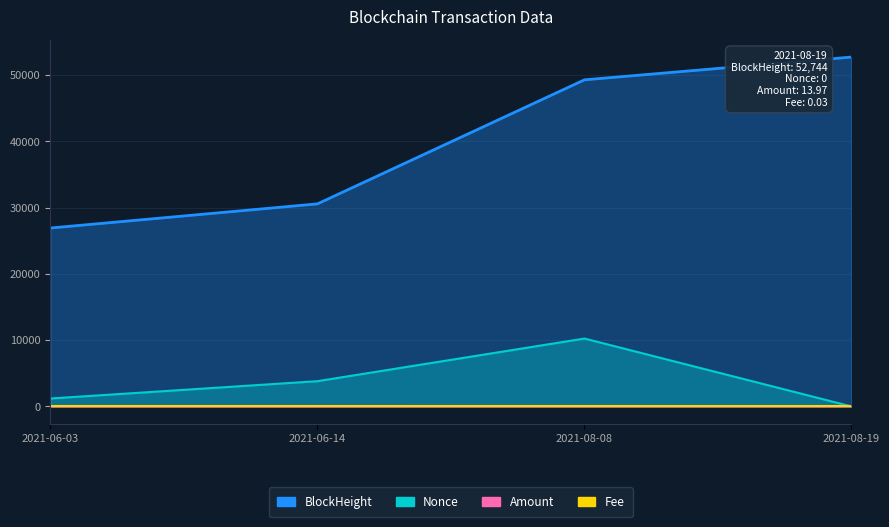

Rank the categories by BlockHeight value from highest to lowest.

2021-08-19, 2021-08-08, 2021-06-14, 2021-06-03